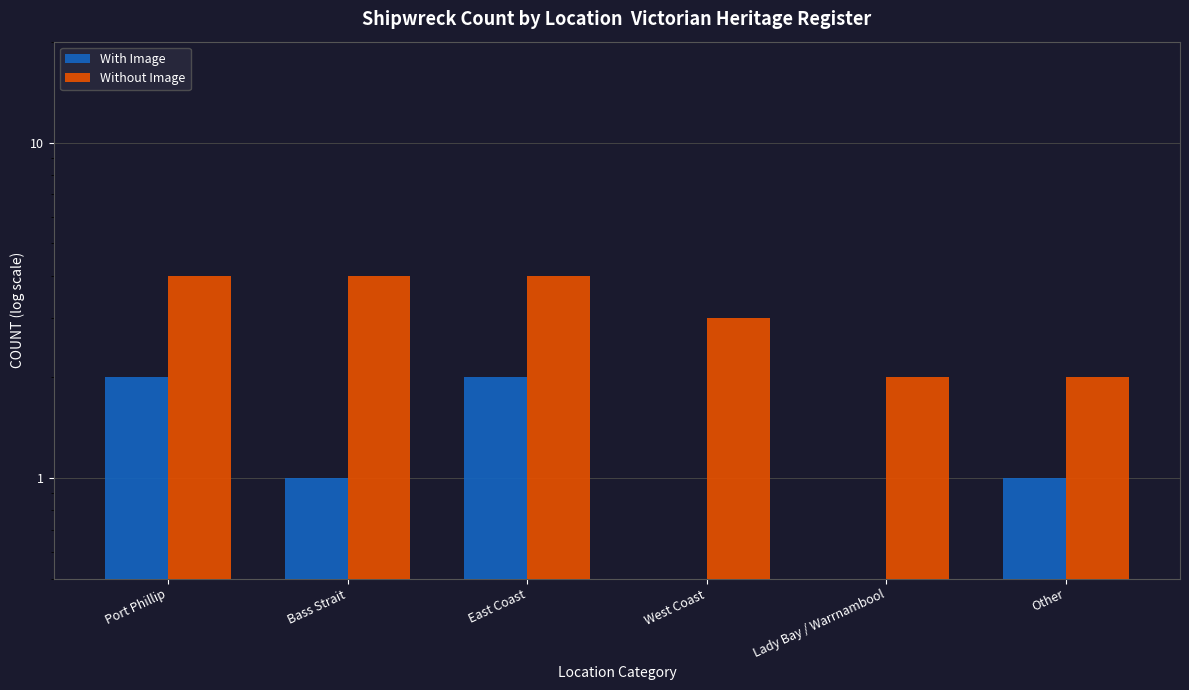

Which series has the largest range (max minus min)?

With Image